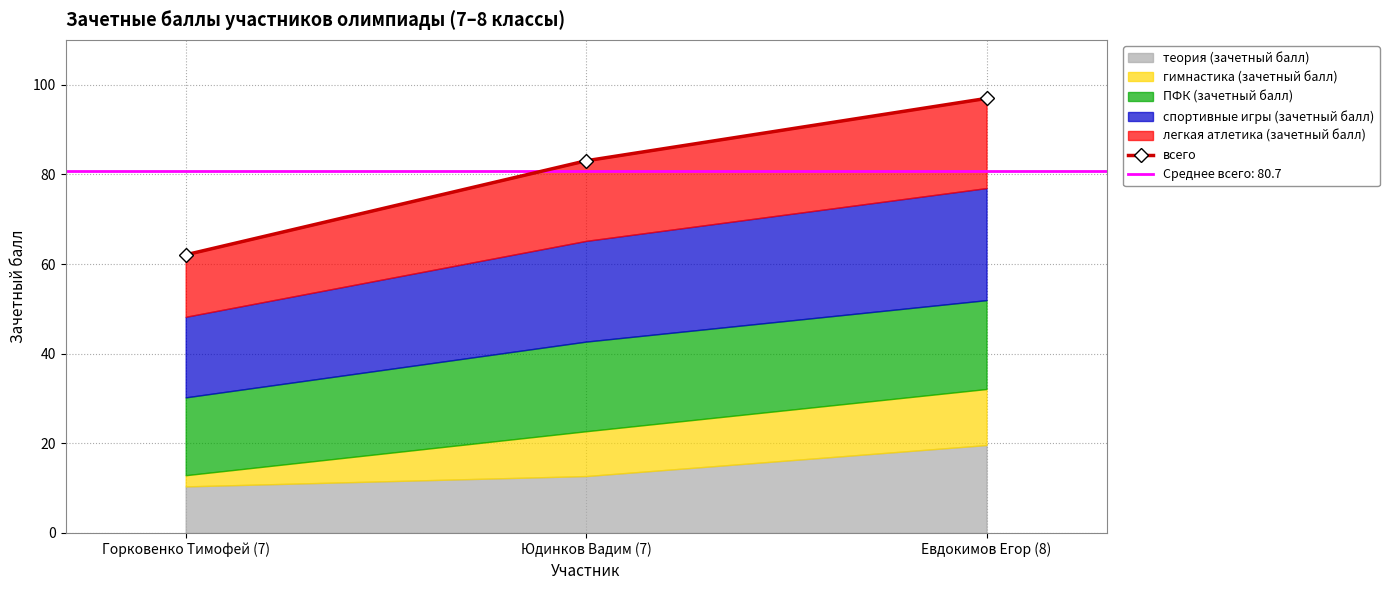

What is the change in value from Горковенко Тимофей (7) to Евдокимов Егор (8)?

+34.9